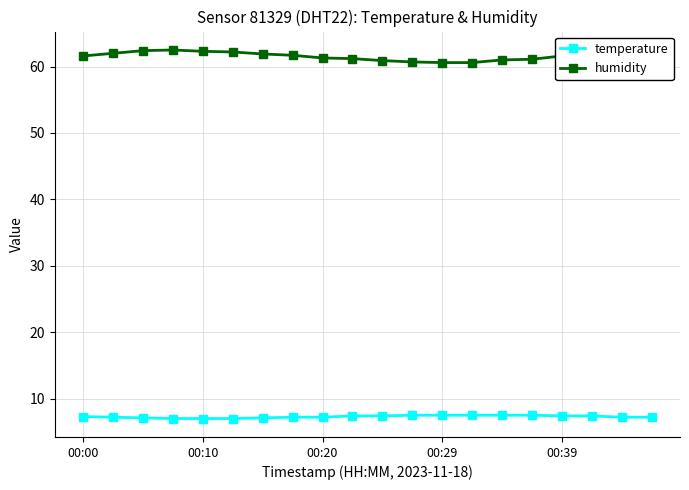

What is the minimum value shown in the chart?

7.0